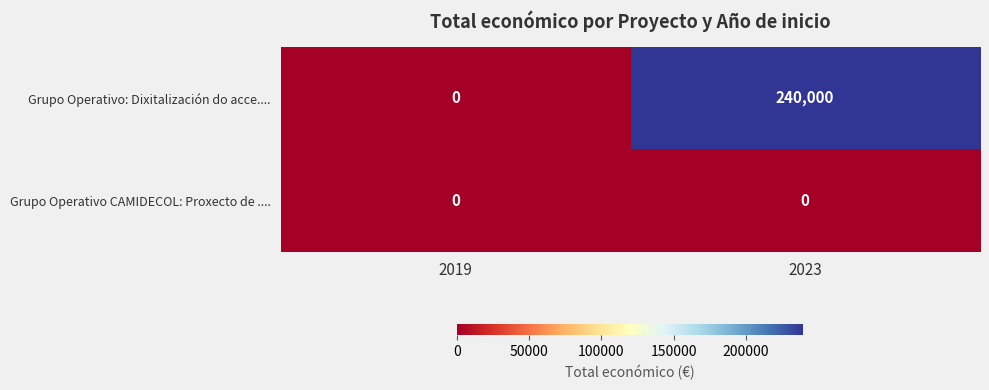

What is the highest value of the Grupo Operativo: Dixitalización do acce.... series?

240000